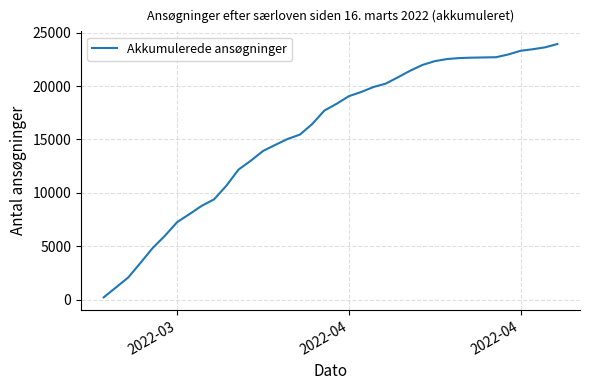

What is the maximum value shown in the chart?

23946